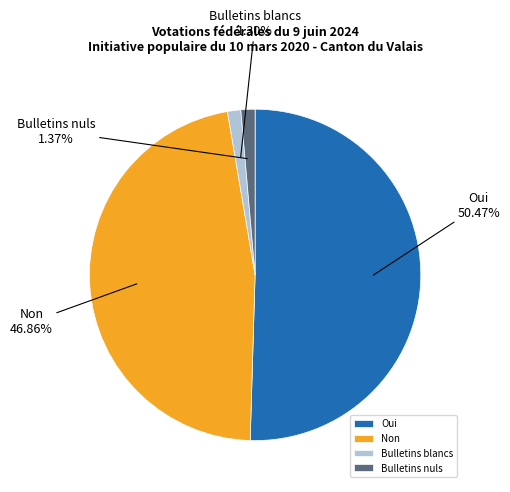

Which slice is the largest?

Oui